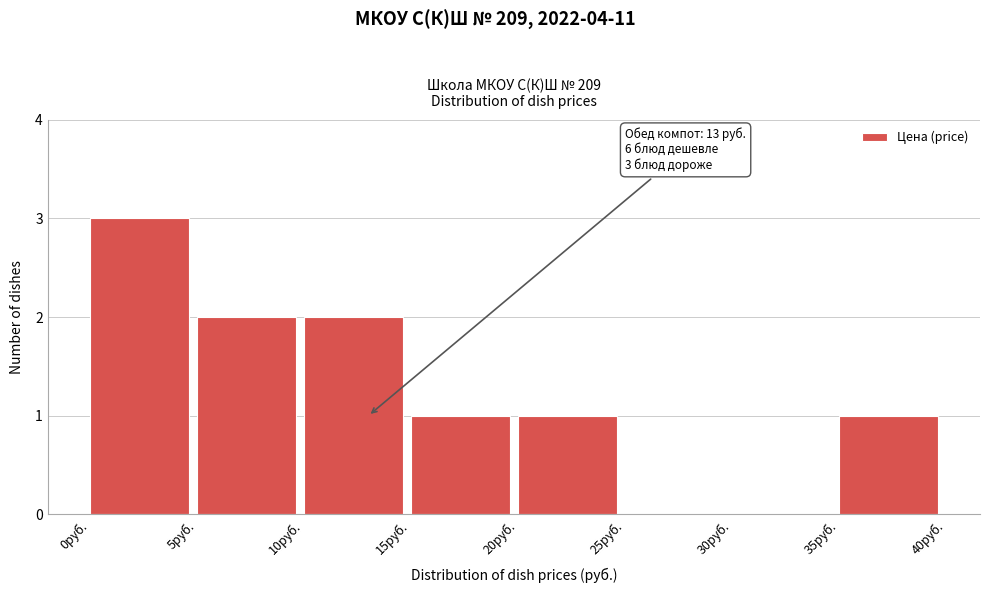

Over which range of the x-axis is the bar tallest?

0 to 5